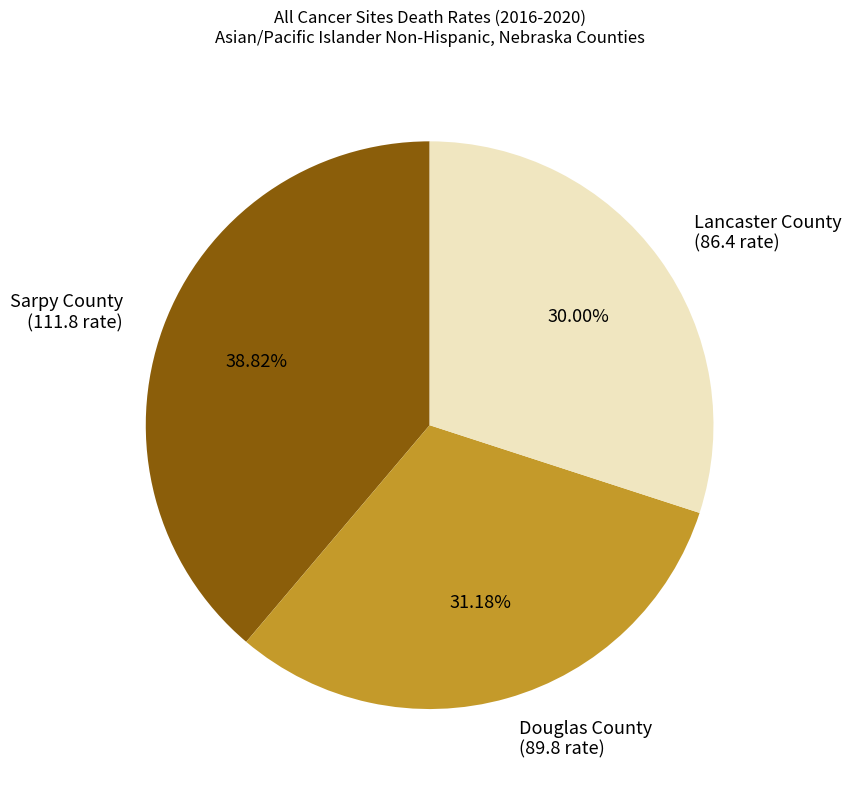

How many slices are in this pie chart?

3